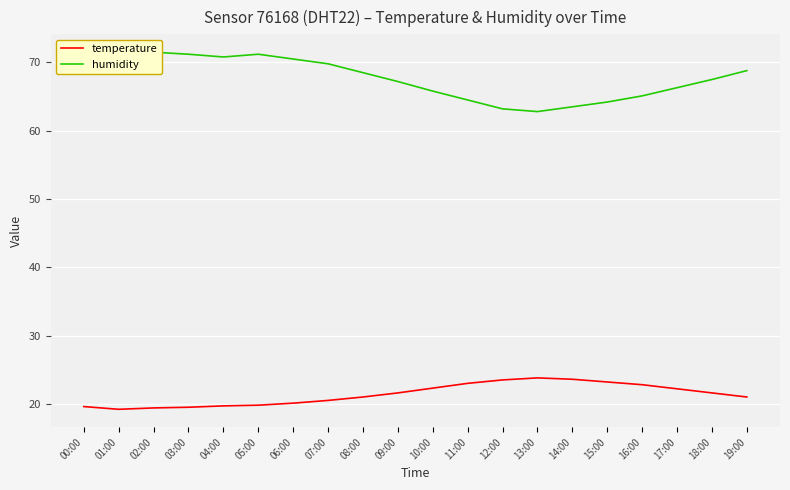

The humidity series shows 63.5 at 14:00. True or false?

True